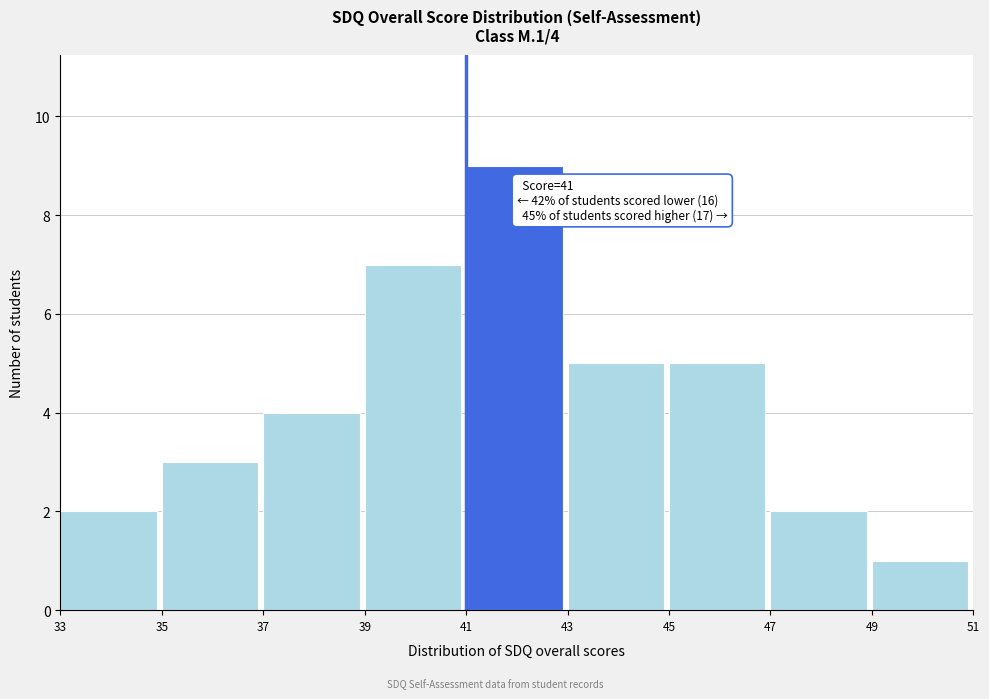

Which range on the x-axis has the tallest bar?

41 to 43